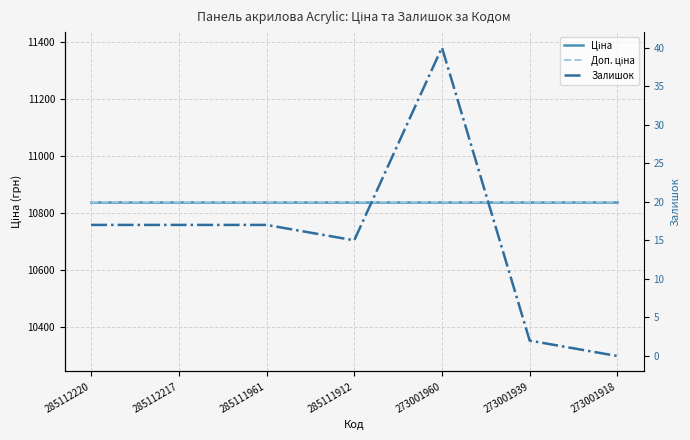

Is it true that Ціна equals 4563.1 at 285111961?

False